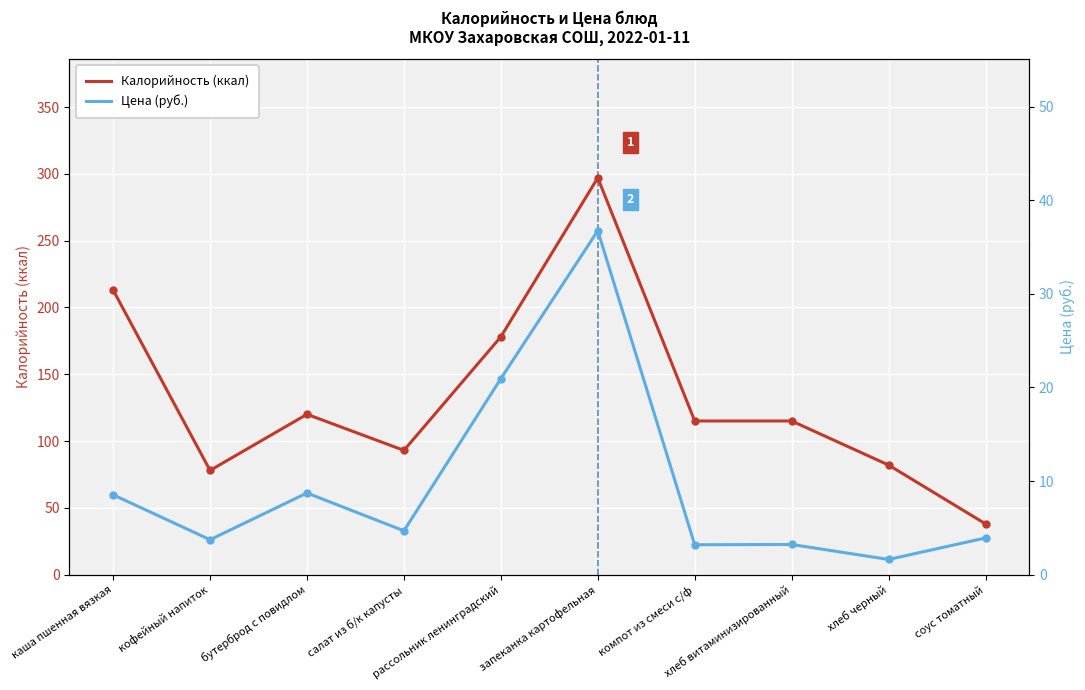

Is it true that Цена (руб.) equals 3.2 at хлеб витаминизированный?

True